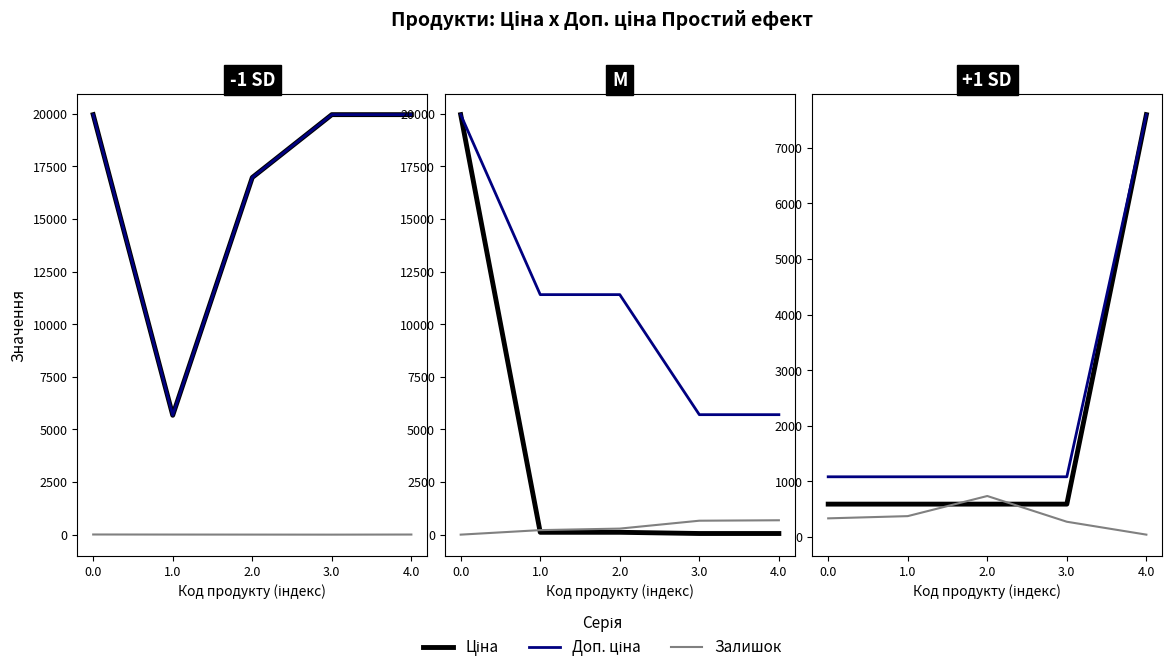

What is the label of the 4th point from the left?

3.0